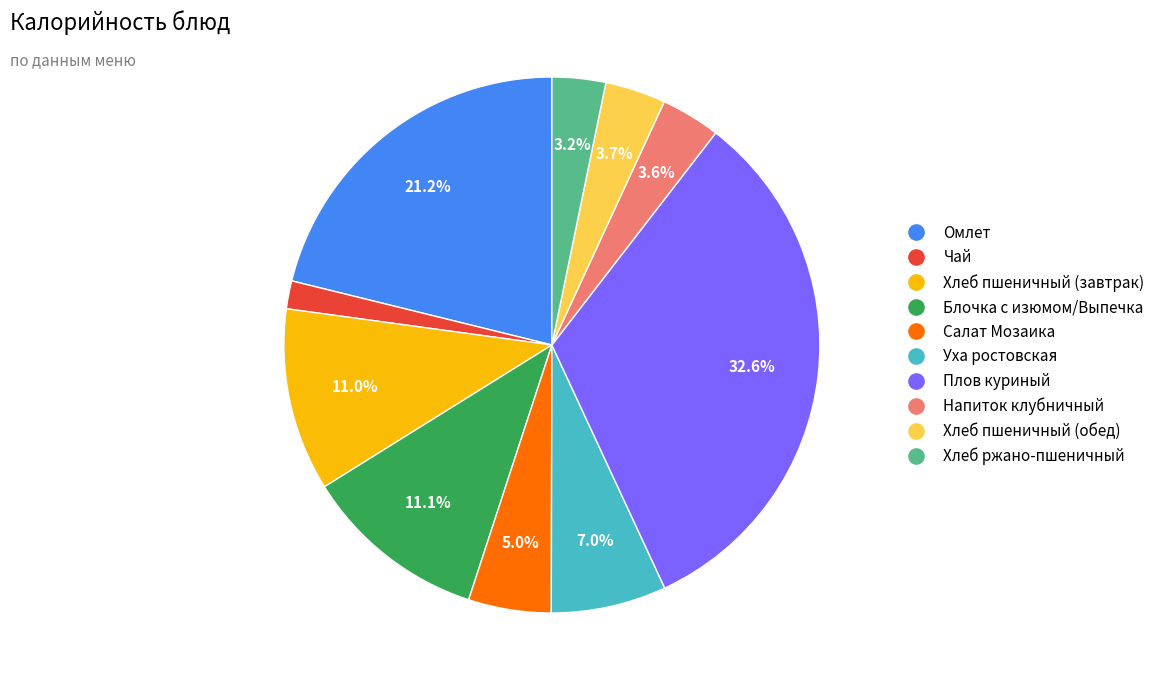

Is there any slice that represents more than half of the pie?

No